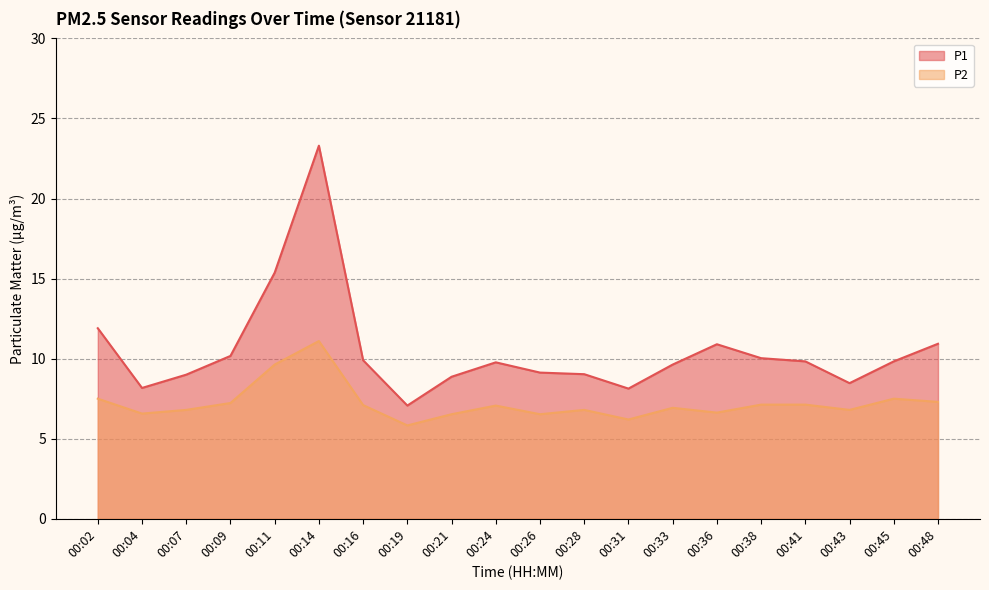

In P2, how many points are higher than both neighbors (excluding endpoints)?

5